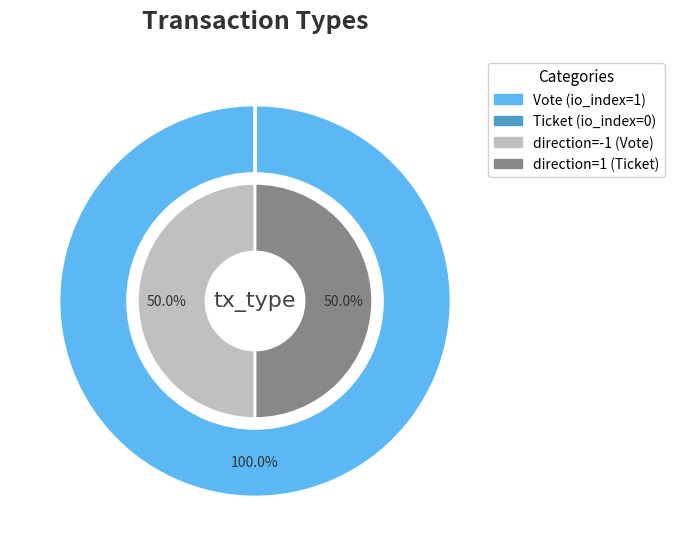

What is the change in value from Vote to Ticket?

-1